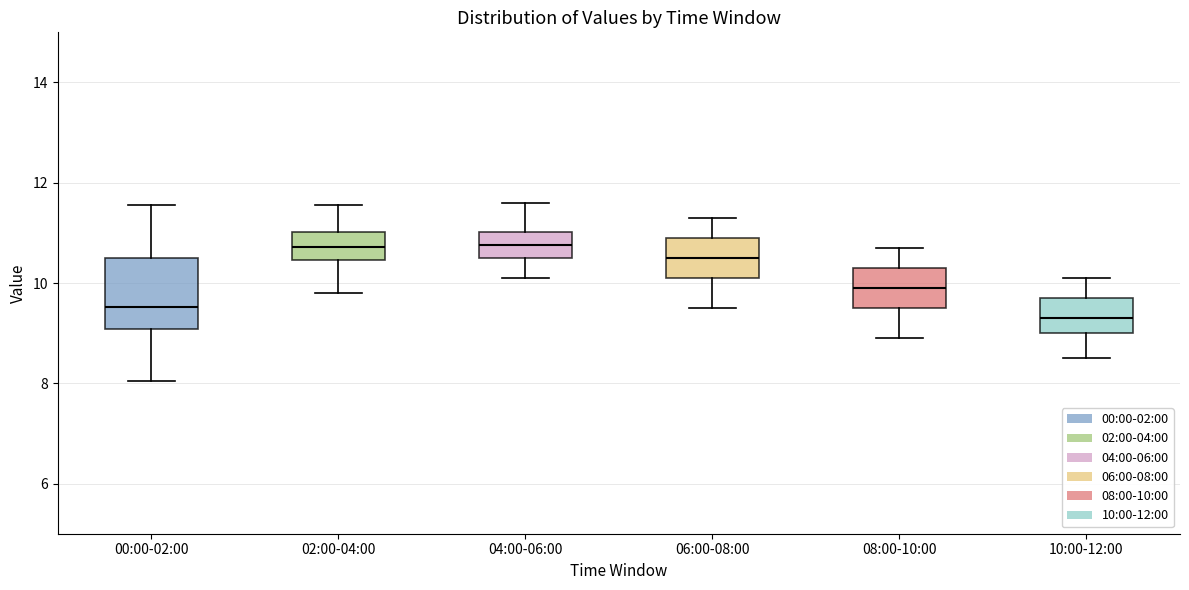

Which box is the tallest, from its lower edge to its upper edge?

00:00-02:00